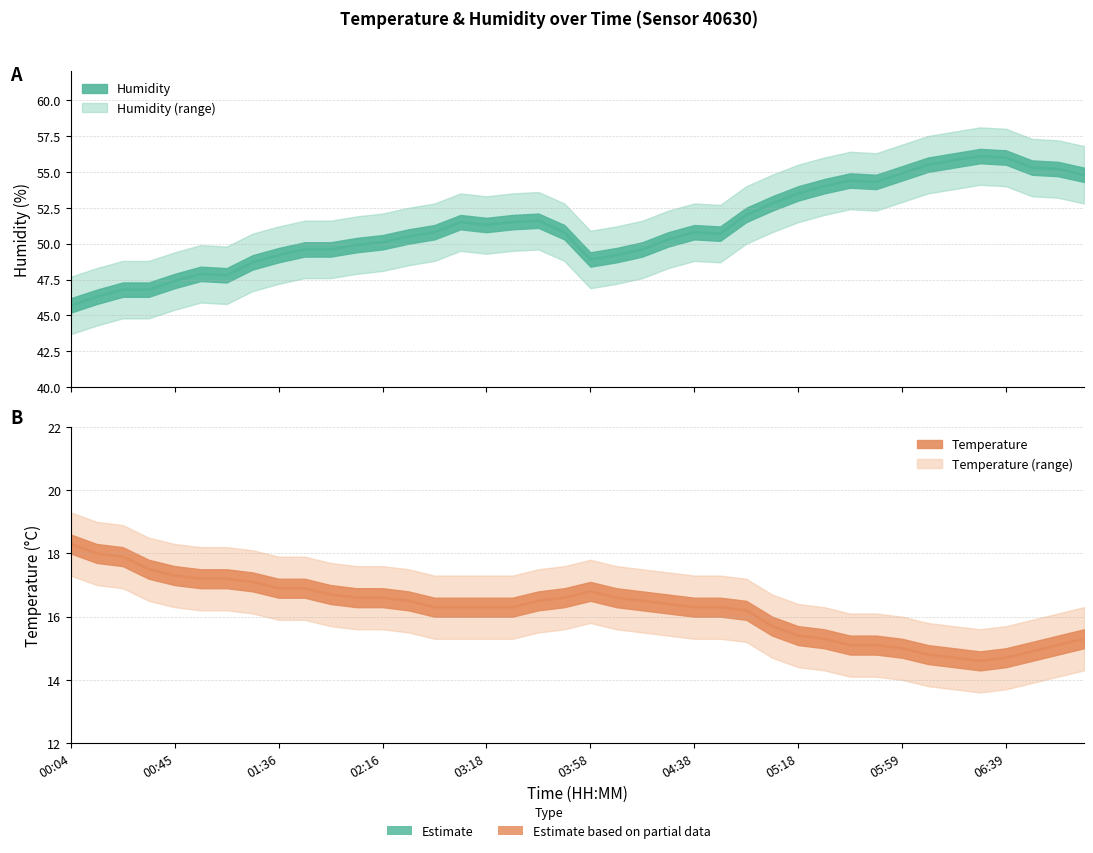

Which label corresponds to the smallest value in the chart?

06:29